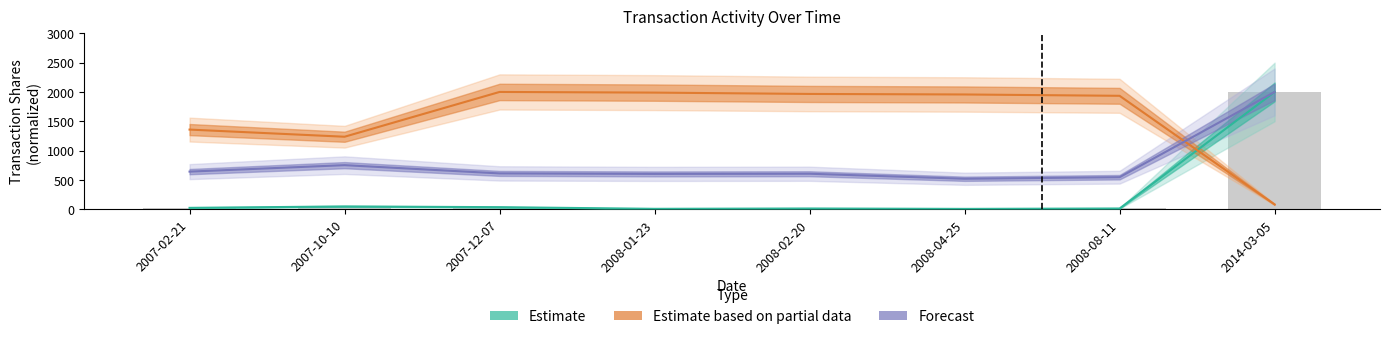

The Forecast series shows 409.8 at 2014-03-05. True or false?

False